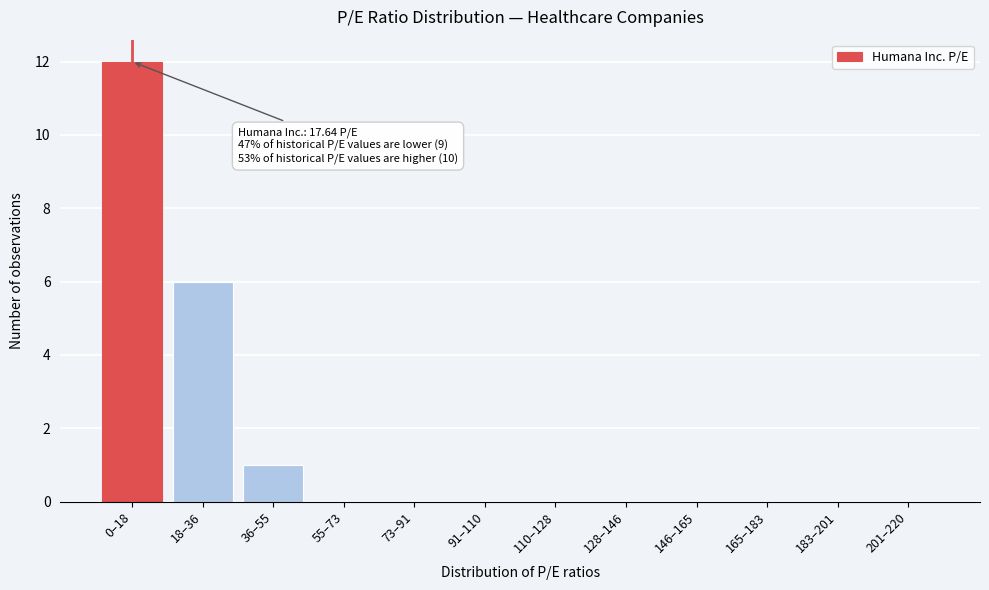

Reading left to right, transcribe all the data shown in this chart.

0–18=12	18–36=6	36–55=1	55–73=0	73–91=0	91–110=0	110–128=0	128–146=0	146–165=0	165–183=0	183–201=0	201–220=0